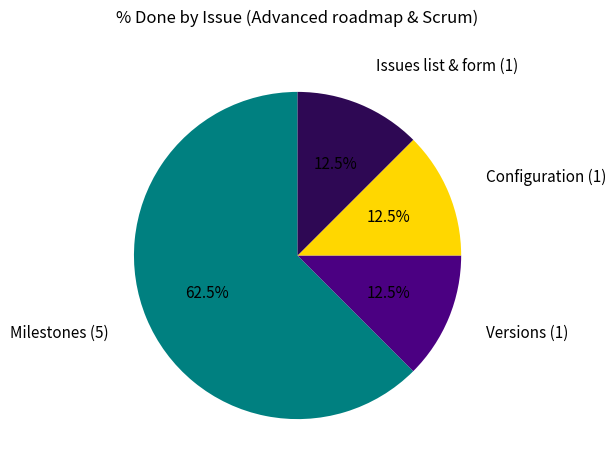

Is there a majority slice in this chart?

Yes